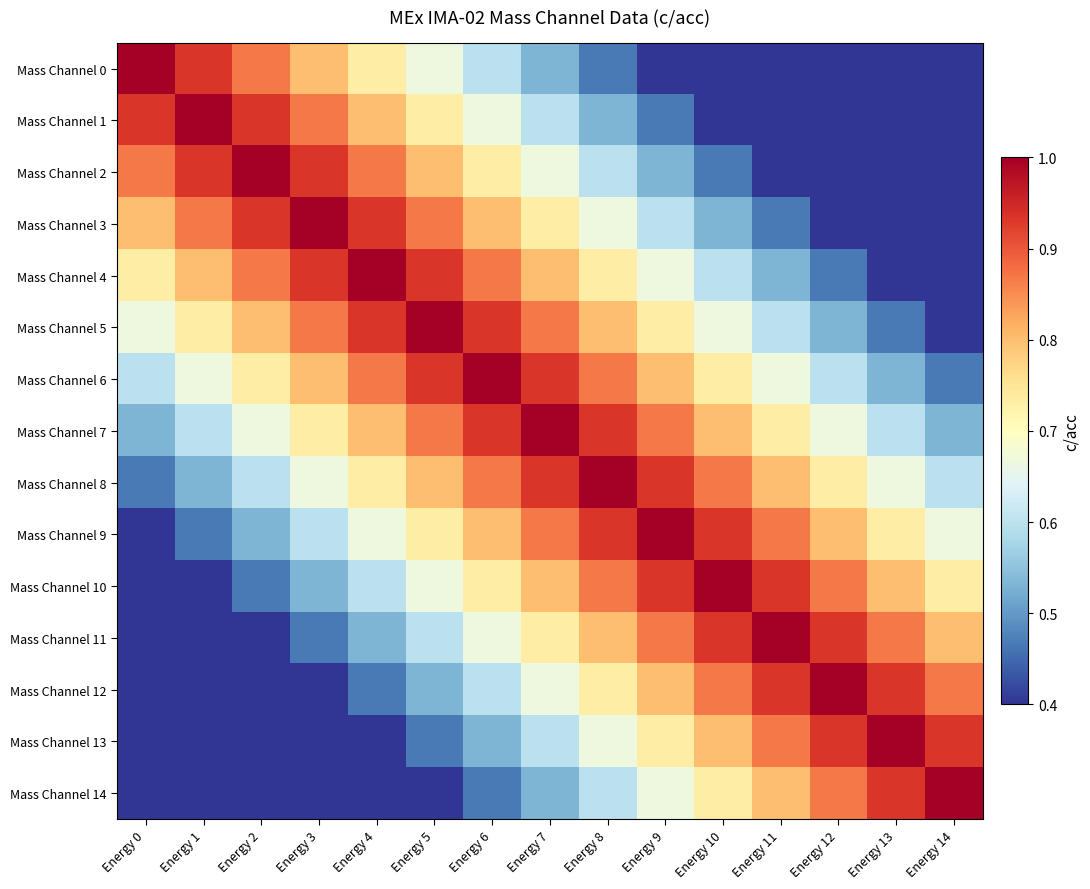

At how many categories does at least one series exceed 0?

15